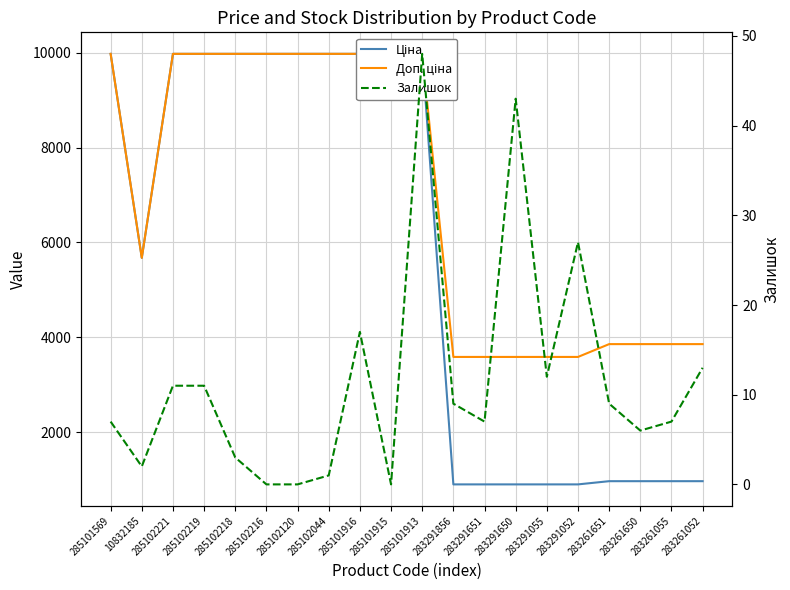

What is the sum of all Залишок values?

233.0